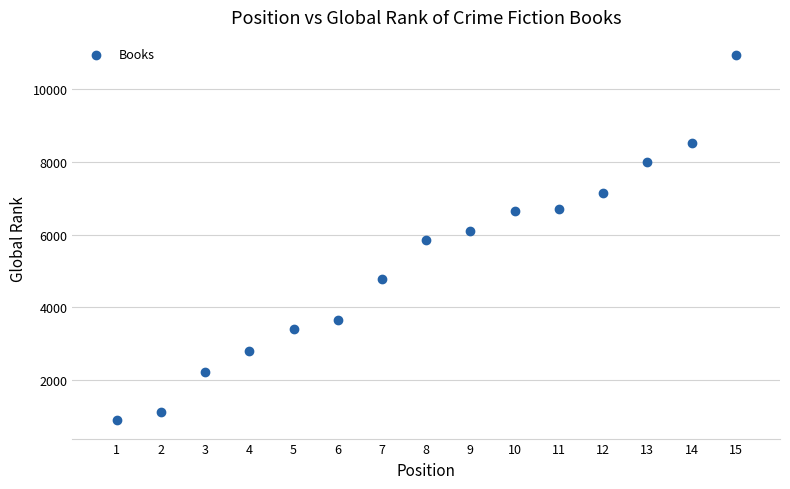

What is the range of Y values (max minus min)?

10043